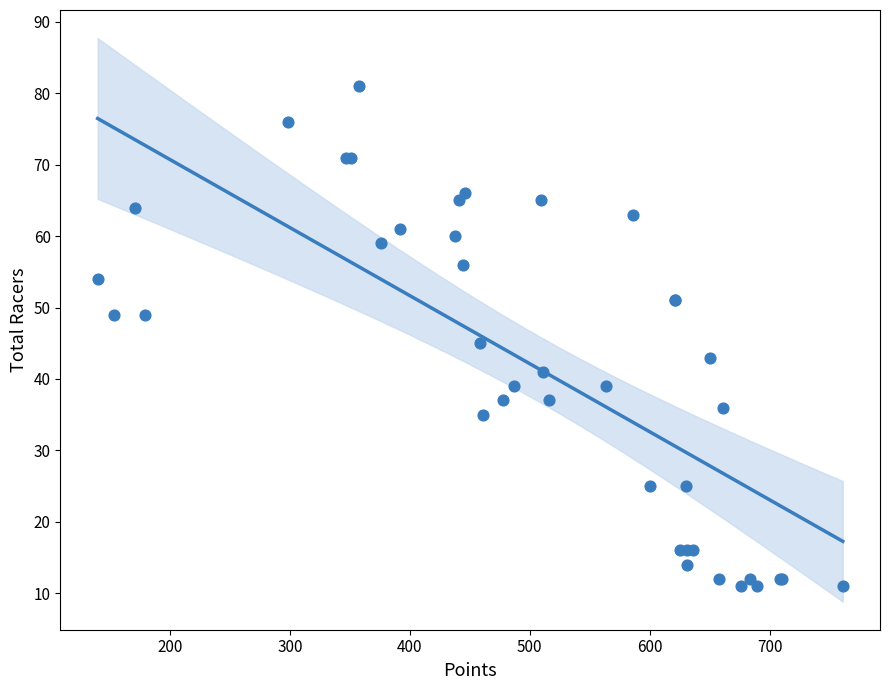

What Y value in the scatter plot is closest to 46?

45